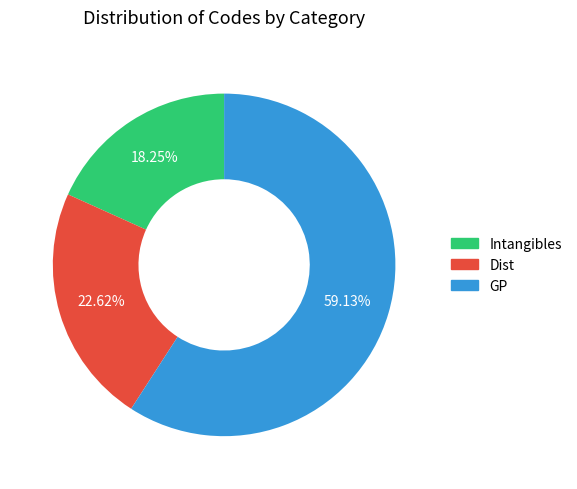

Is there any slice that represents more than half of the pie?

Yes